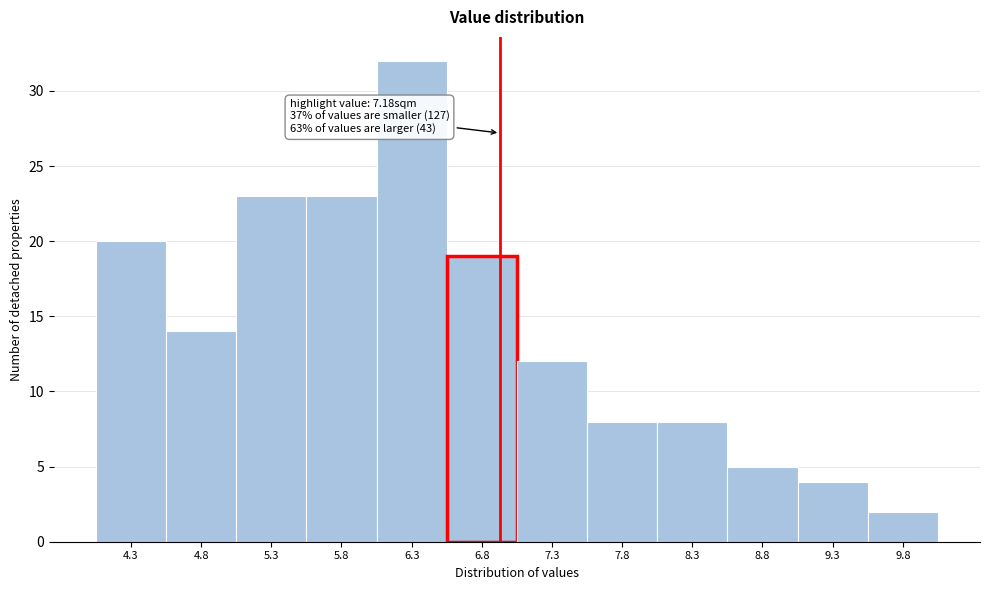

Reading right to left, what are all the values shown in this chart?

9.8=2	9.3=4	8.8=5	8.3=8	7.8=8	7.3=12	6.8=19	6.3=32	5.8=23	5.3=23	4.8=14	4.3=20